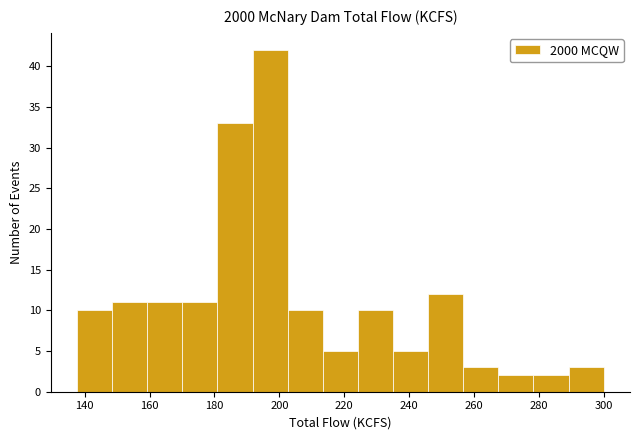

Reading left to right, transcribe this chart: for each bar, give the range it covers on the x-axis and its height. Neither the bar edges nor the heights are printed on the chart, so give them approximately, as read against the axes.

138 to 148: 10
148 to 160: 11
160 to 170: 11
170 to 180: 11
180 to 192: 33
192 to 202: 42
202 to 214: 10
214 to 224: 5
224 to 236: 10
236 to 246: 5
246 to 256: 12
256 to 268: 3
268 to 278: 2
278 to 290: 2
290 to 300: 3